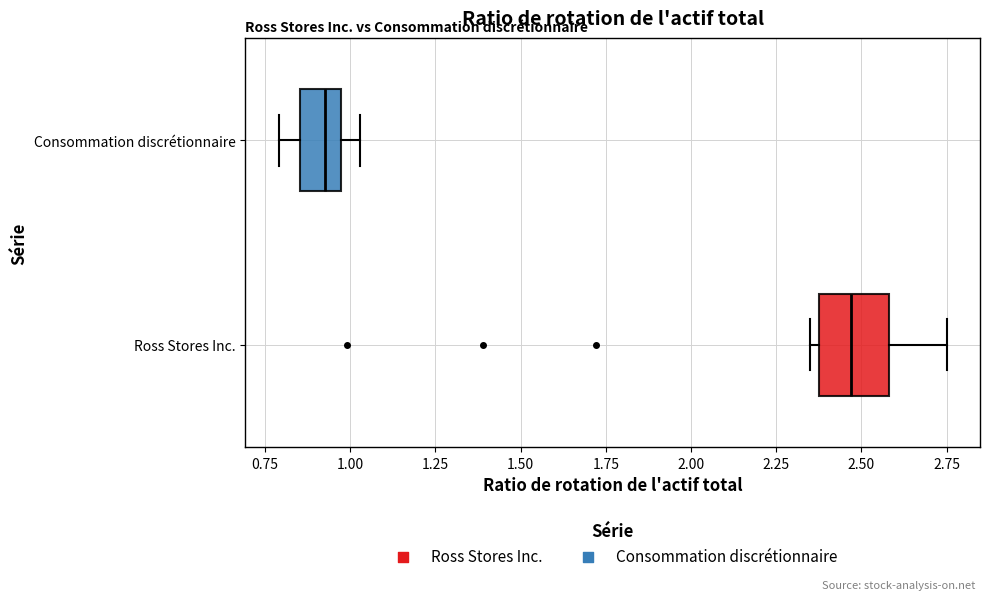

Which box's median line is the furthest to the left?

Consommation discrétionnaire